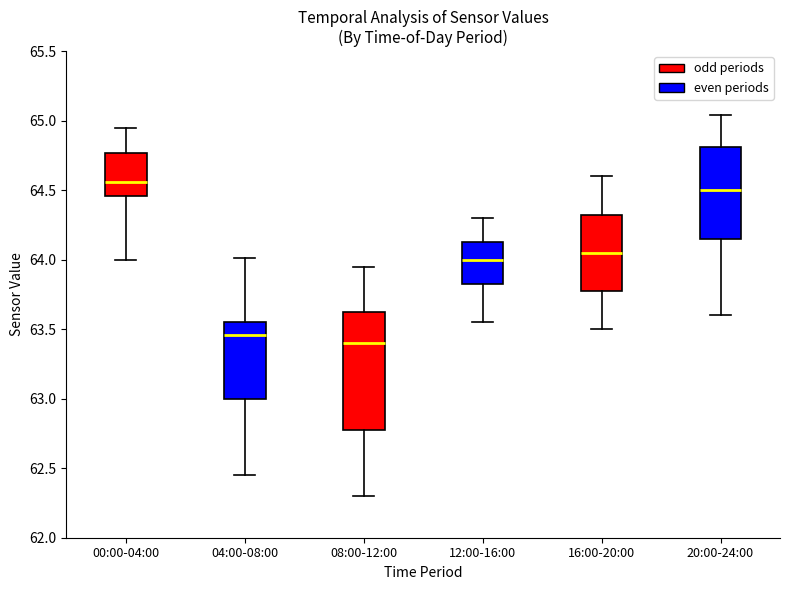

Reading left to right, transcribe this box plot: for each box, give where its median line is, the range the box spans, and where its two whiskers end, as read against the y-axis. The values are not printed on the chart, so give them approximately, as read against the axis.

00:00-04:00: median 64.55, box 64.45 to 64.75, whiskers 64.00 to 64.95
04:00-08:00: median 63.45, box 63.00 to 63.55, whiskers 62.45 to 64.00
08:00-12:00: median 63.40, box 62.80 to 63.65, whiskers 62.30 to 63.95
12:00-16:00: median 64.00, box 63.85 to 64.15, whiskers 63.55 to 64.30
16:00-20:00: median 64.05, box 63.80 to 64.35, whiskers 63.50 to 64.60
20:00-24:00: median 64.50, box 64.15 to 64.80, whiskers 63.60 to 65.05